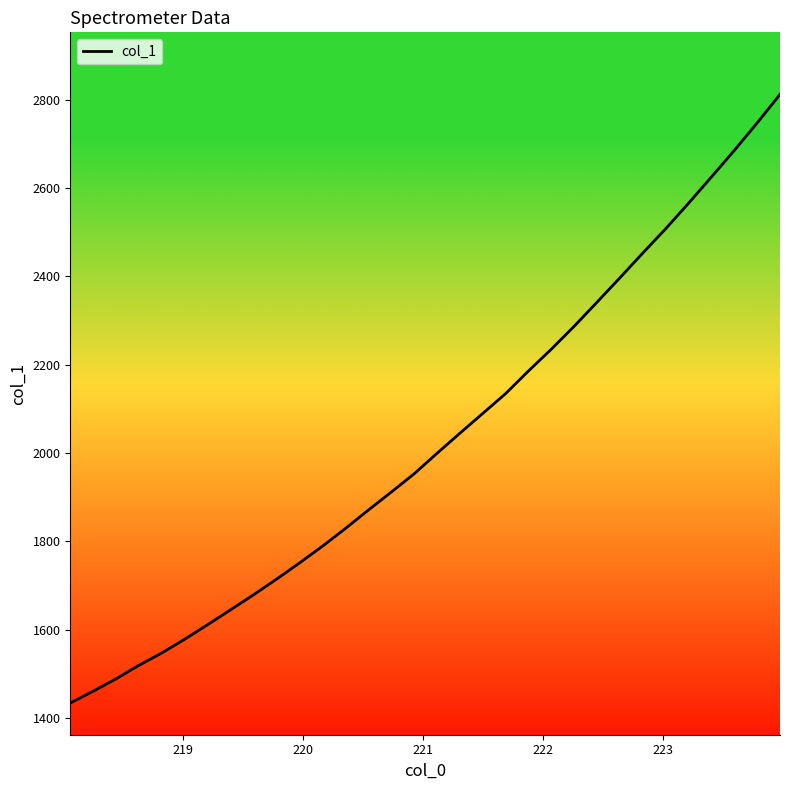

Count the number of categories in the chart.

32